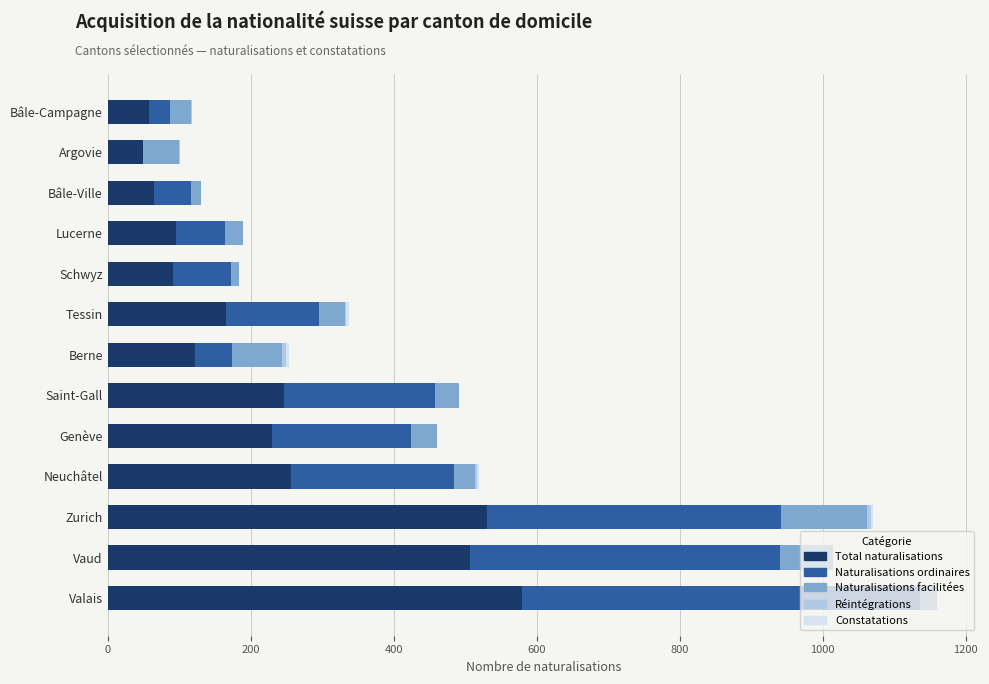

What is the sum of all Total naturalisations values?

2999